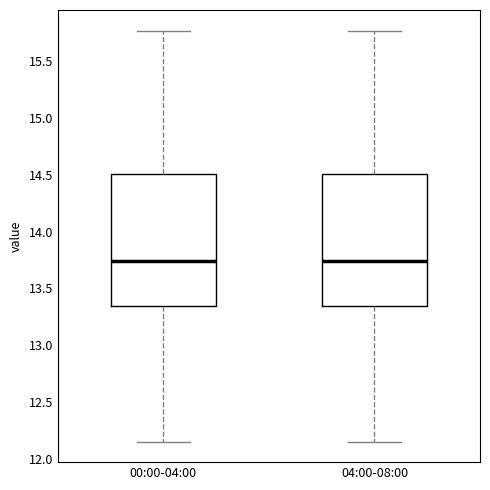

Reading left to right, transcribe this box plot: for each box, give where its median line is, the range the box spans, and where its two whiskers end, as read against the y-axis. The values are not printed on the chart, so give them approximately, as read against the axis.

00:00-04:00: median 13.75, box 13.35 to 14.50, whiskers 12.15 to 15.75
04:00-08:00: median 13.75, box 13.35 to 14.50, whiskers 12.15 to 15.75